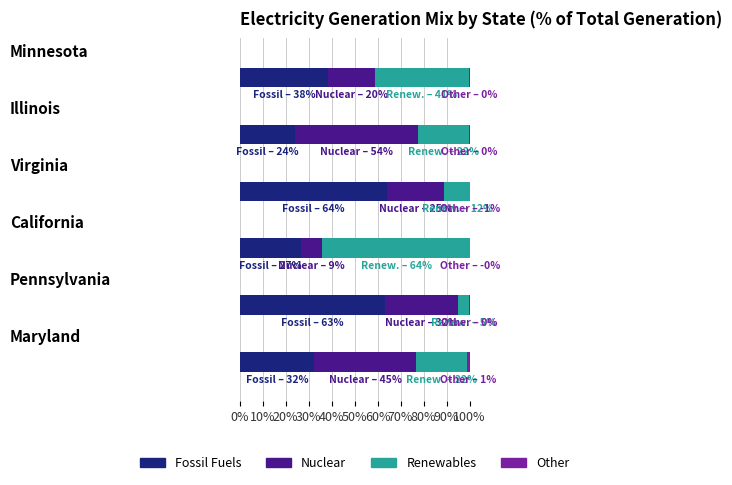

The value of Nuclear at 50% is 20.5. True or false?

True